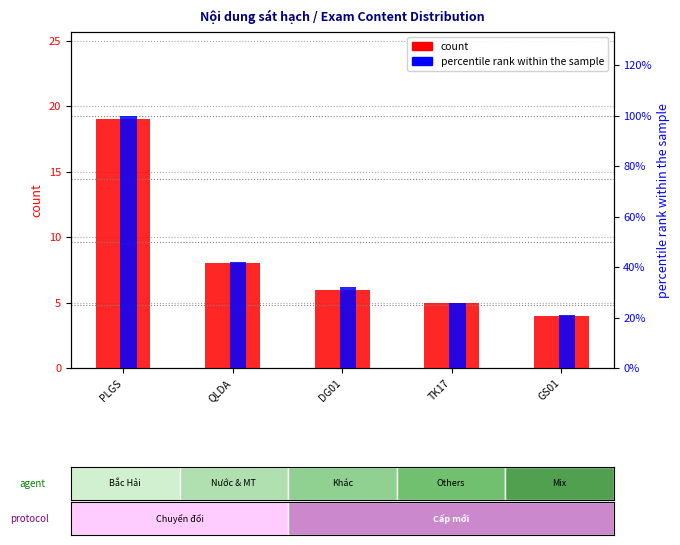

How many series are shown in this chart?

2